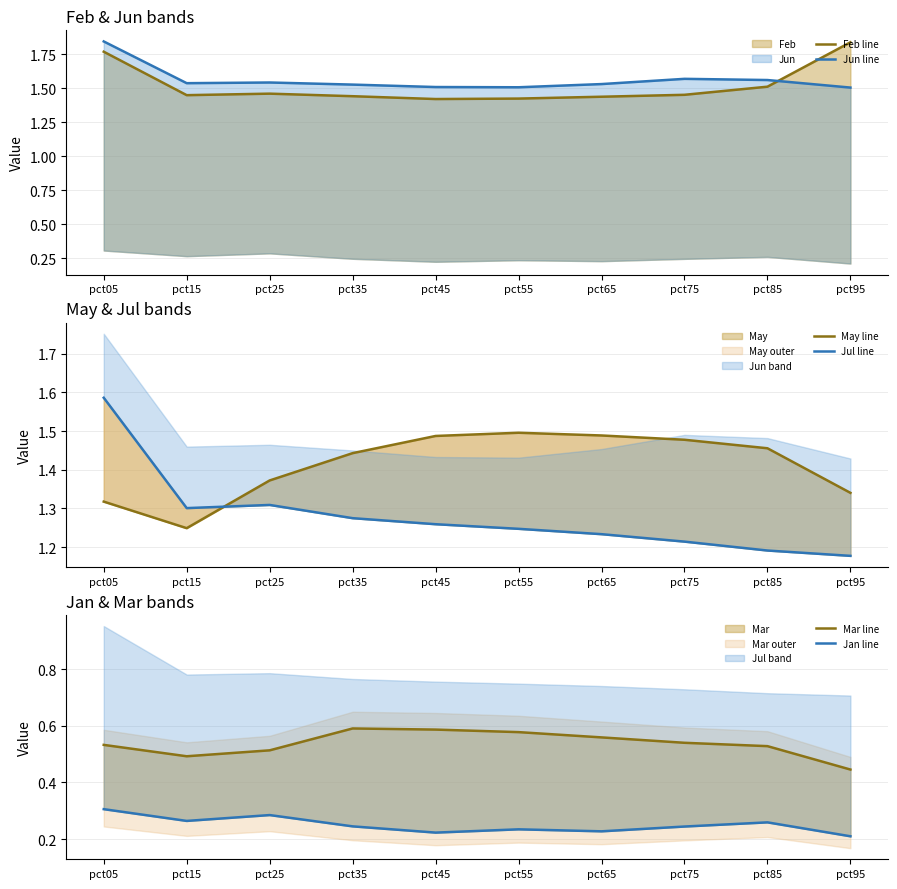

What is the average value of the May line series?

1.4